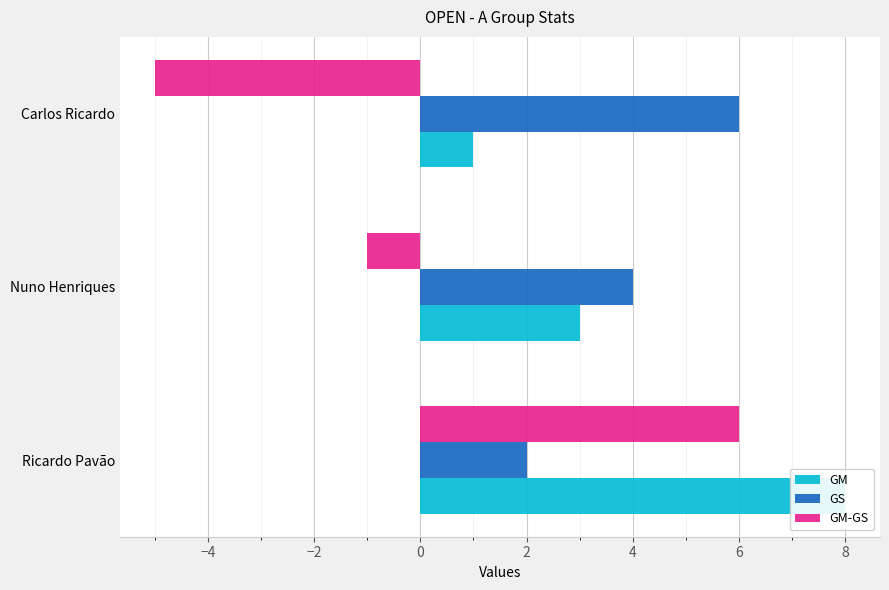

What is the maximum value shown in the chart?

8